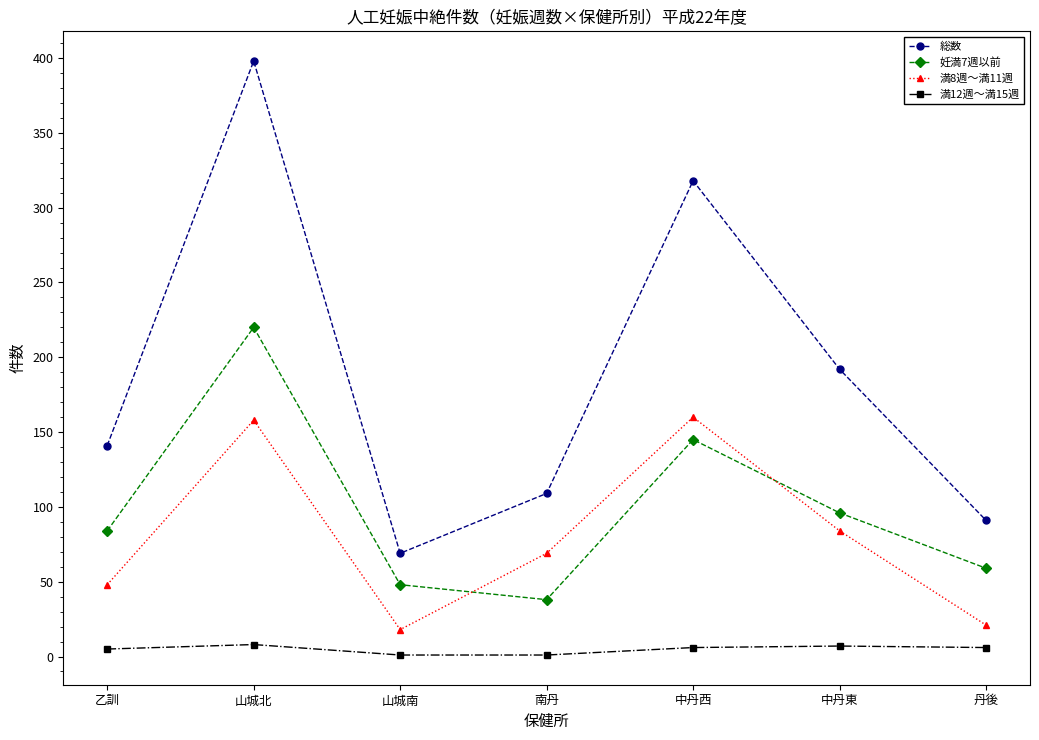

Where is 総数 nearest to the value 233?

中丹東